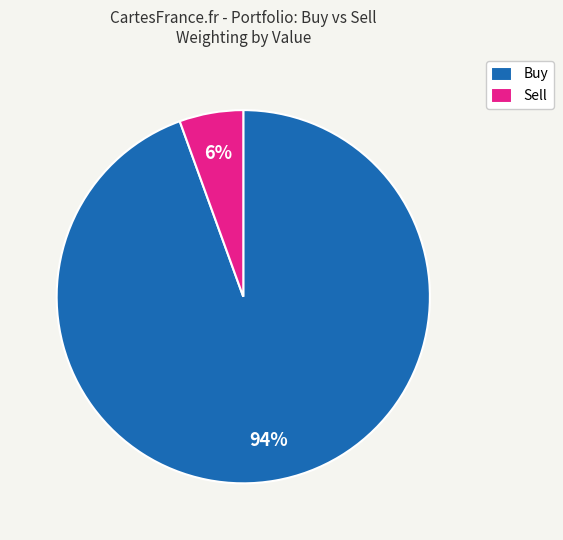

Which category has the smallest portion of the pie?

Sell